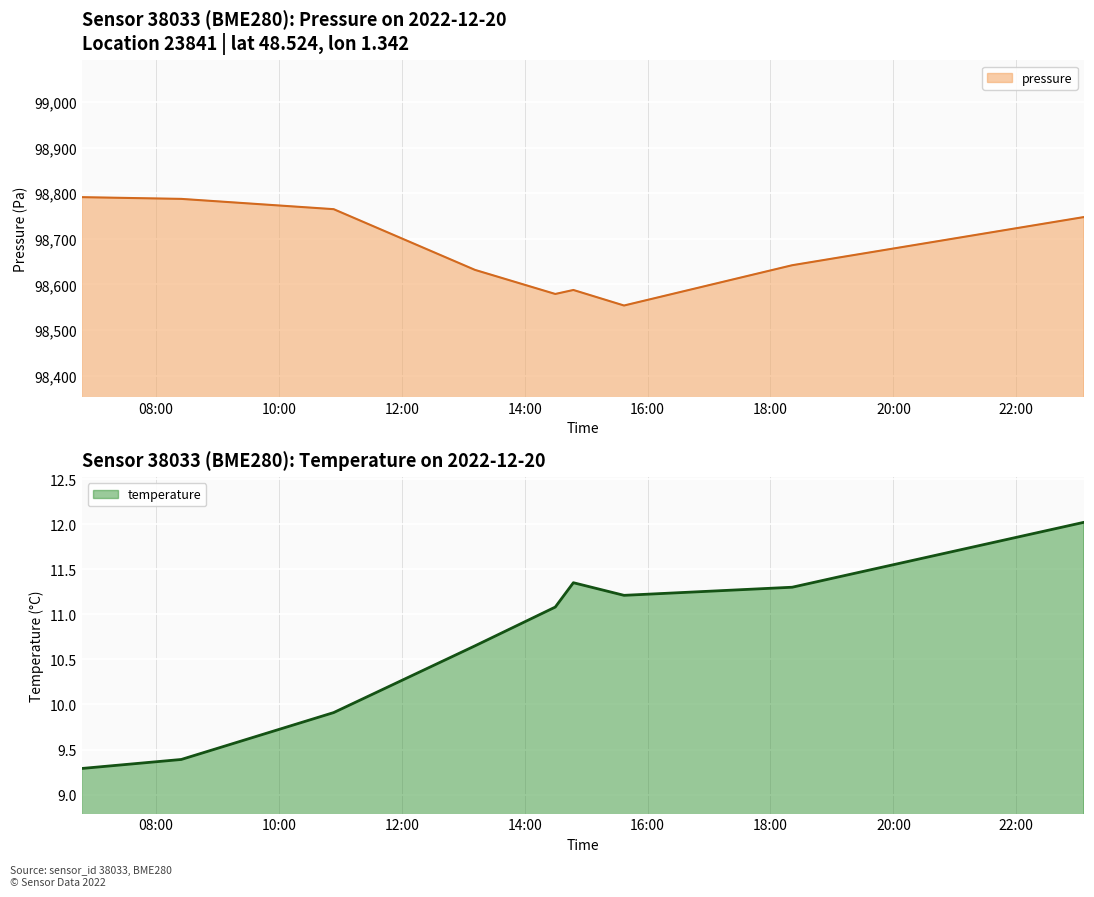

What is the minimum value for pressure?

98553.7